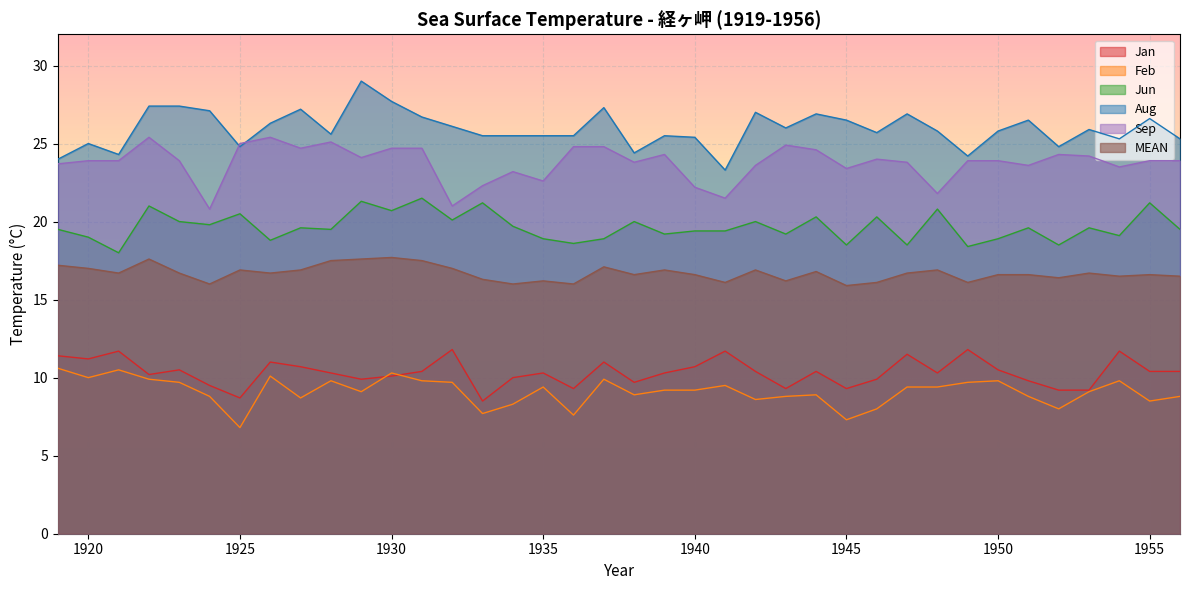

Which category has the highest value across all series?

1929